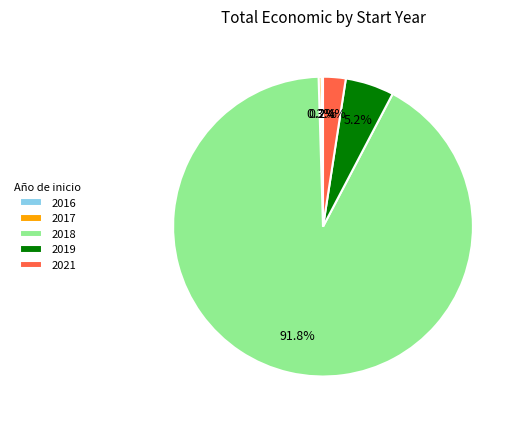

Which category has the biggest portion of the pie?

2018